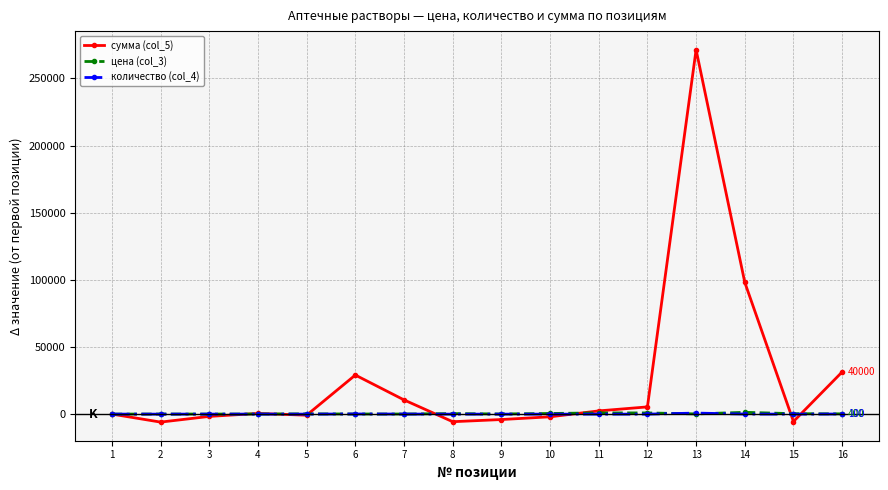

Is the value of цена (col_3) at 10 greater than the value of сумма (col_5) at 14?

No